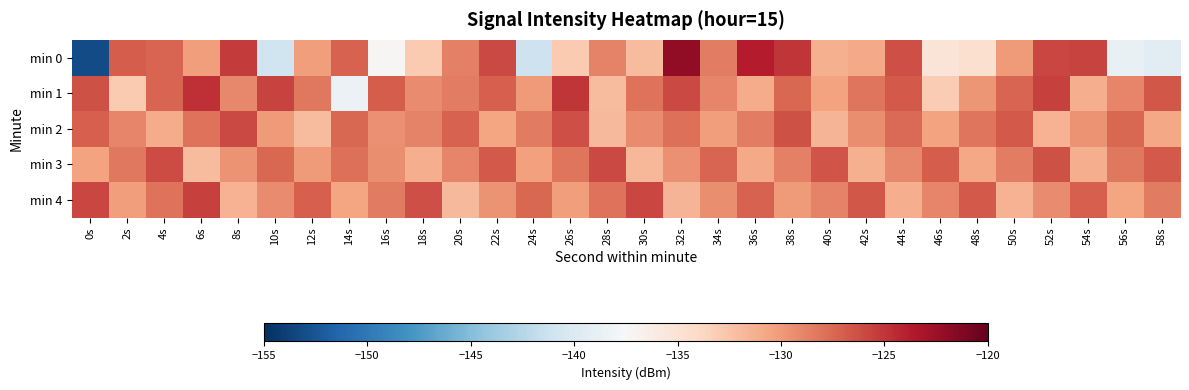

Rank the series at 14s from lowest to highest value.

min 1, min 4, min 3, min 2, min 0